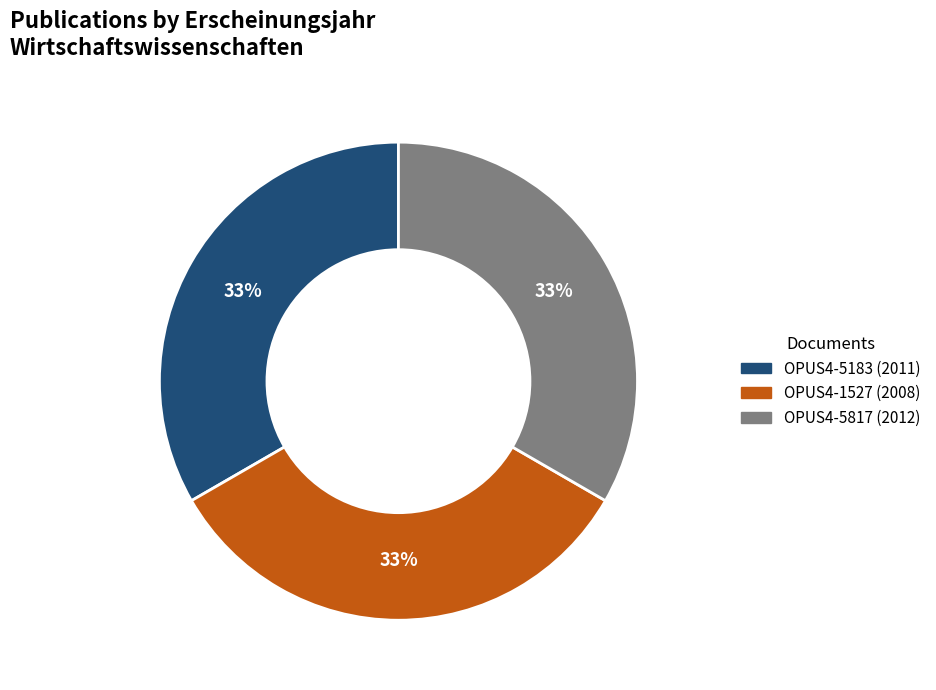

To the nearest percent, what percentage of the pie is OPUS4-5817?

33%